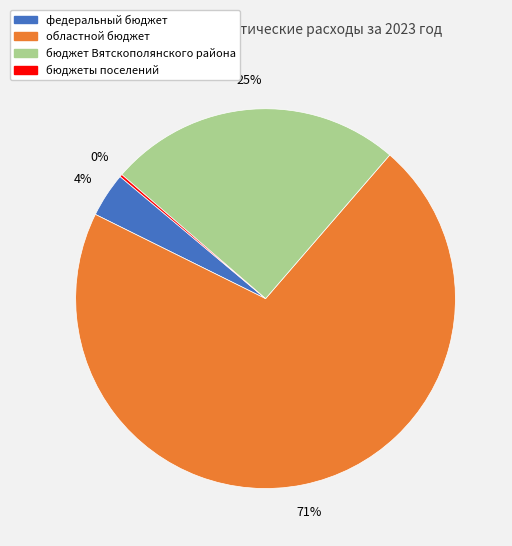

To the nearest percent, what is the difference between the largest and smallest slice percentages?

71%